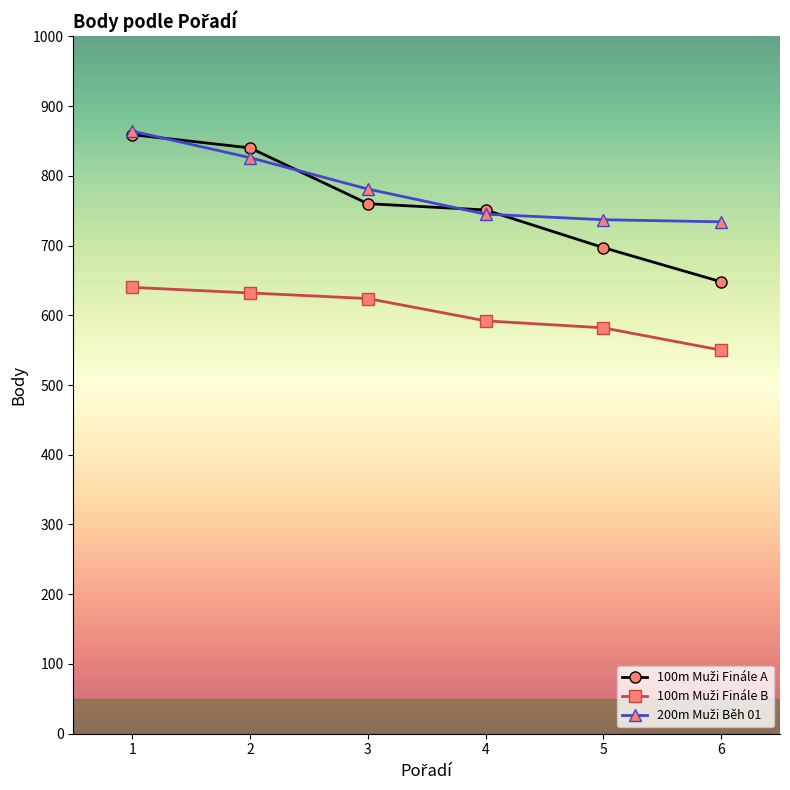

What is the difference between the highest and lowest values at 3?

157